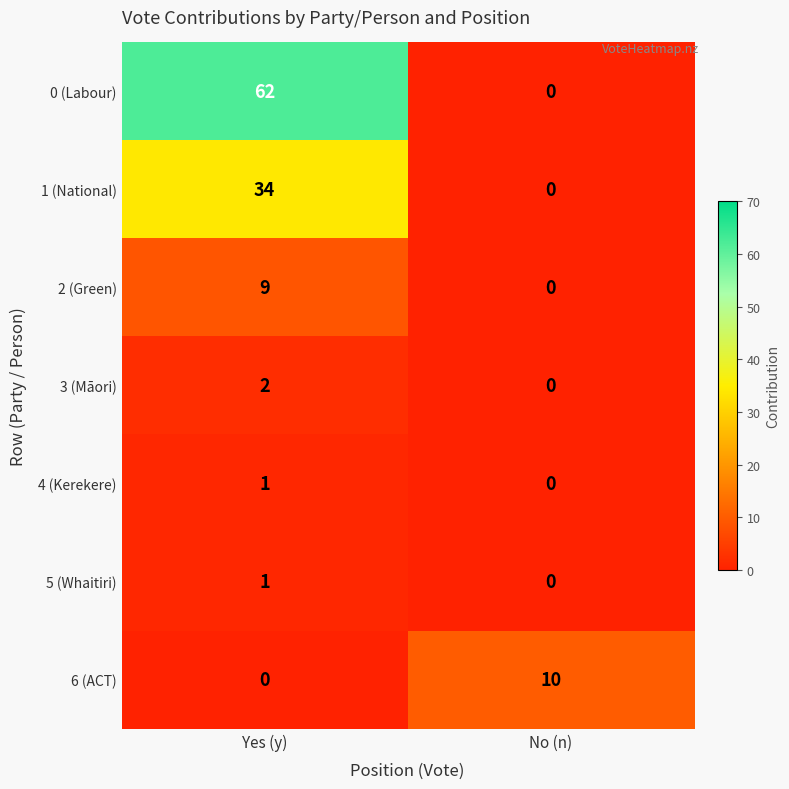

Which series has the largest total across all categories?

0 (Labour)